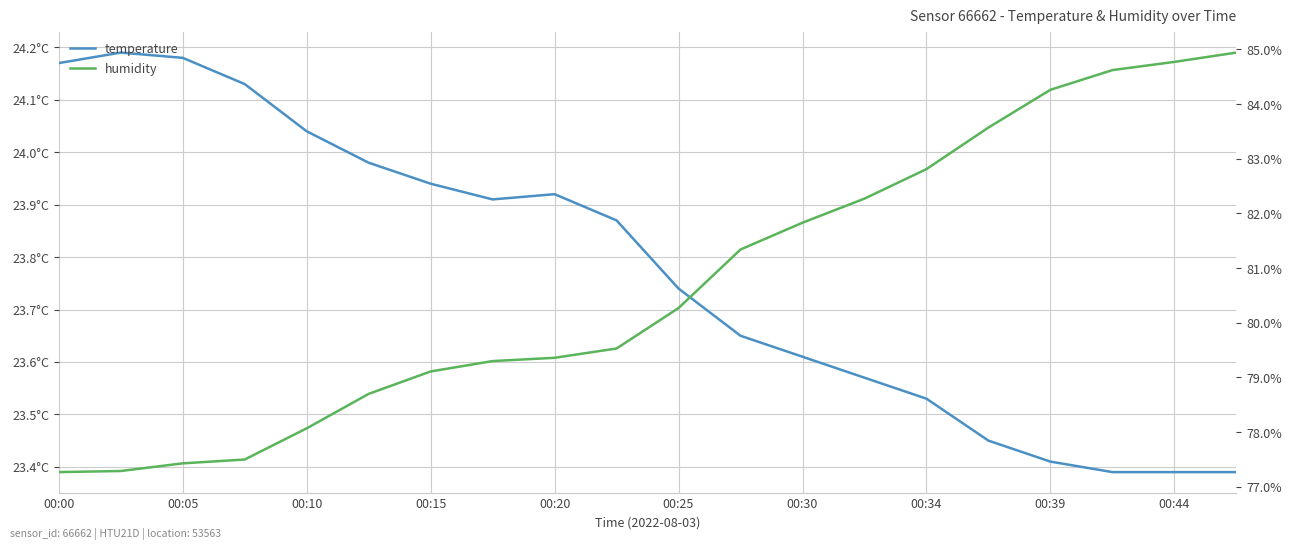

True or false: humidity has more than 0 points higher than both neighbors.

False